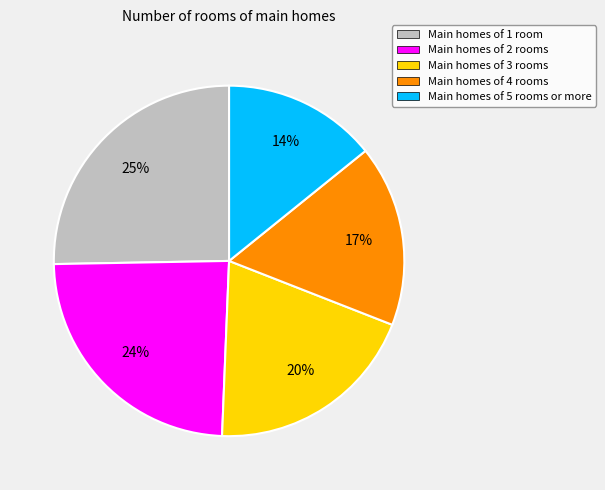

Rank the categories by value from lowest to highest.

Main homes of 5 rooms or more, Main homes of 4 rooms, Main homes of 3 rooms, Main homes of 2 rooms, Main homes of 1 room